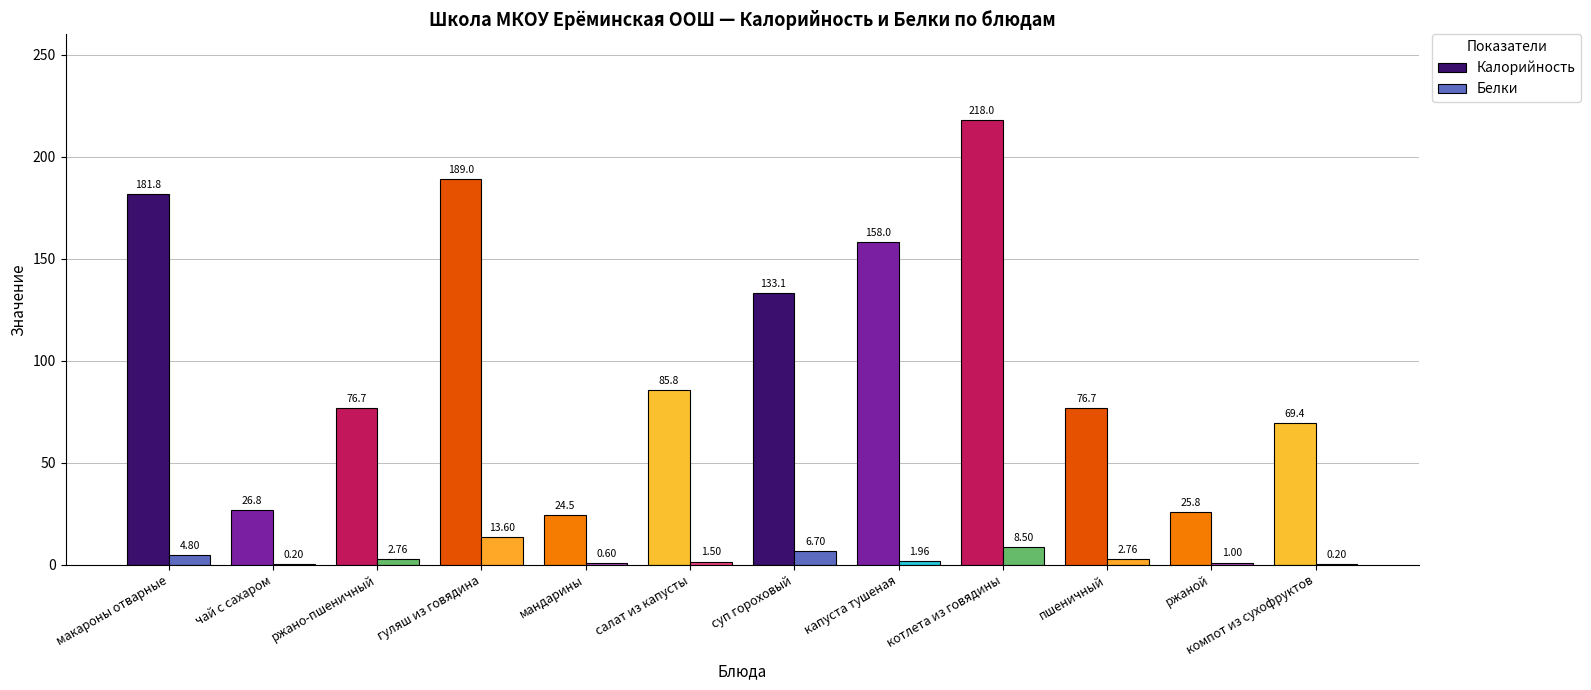

The Калорийность series shows 5.8 at мандарины. True or false?

False